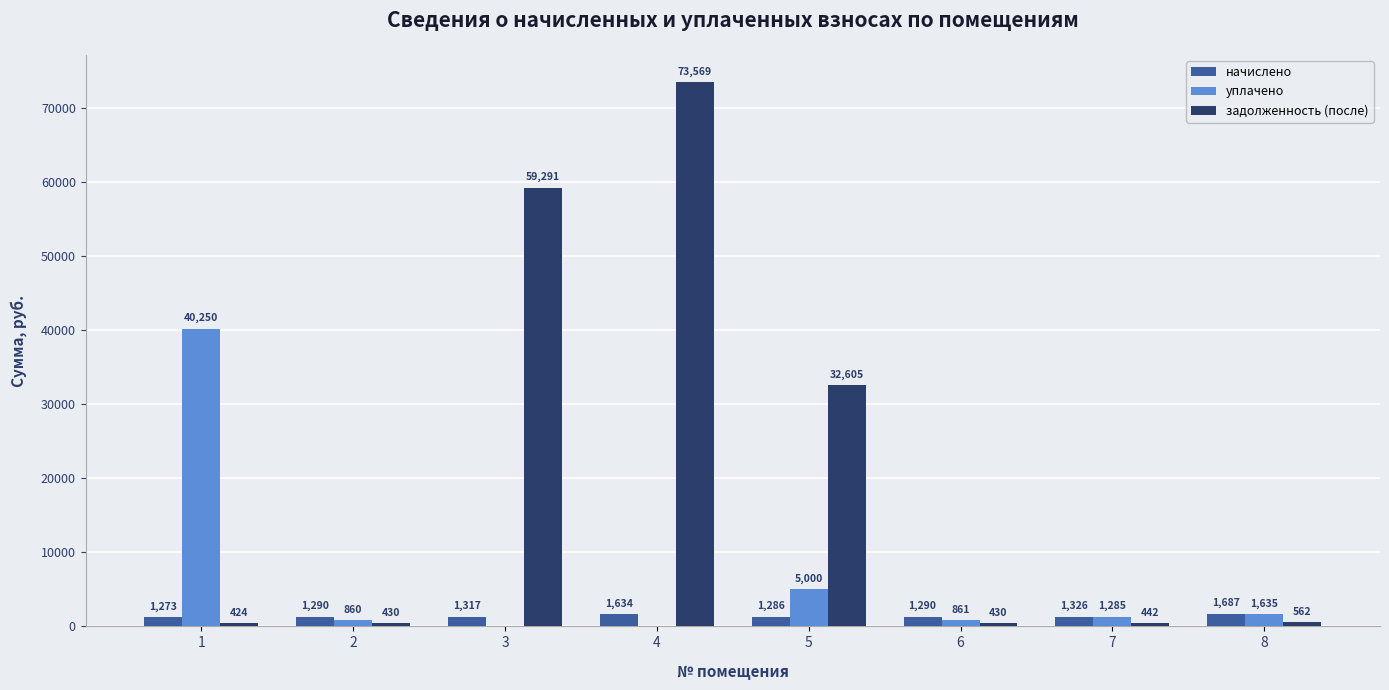

How many categories are shown in the chart?

8